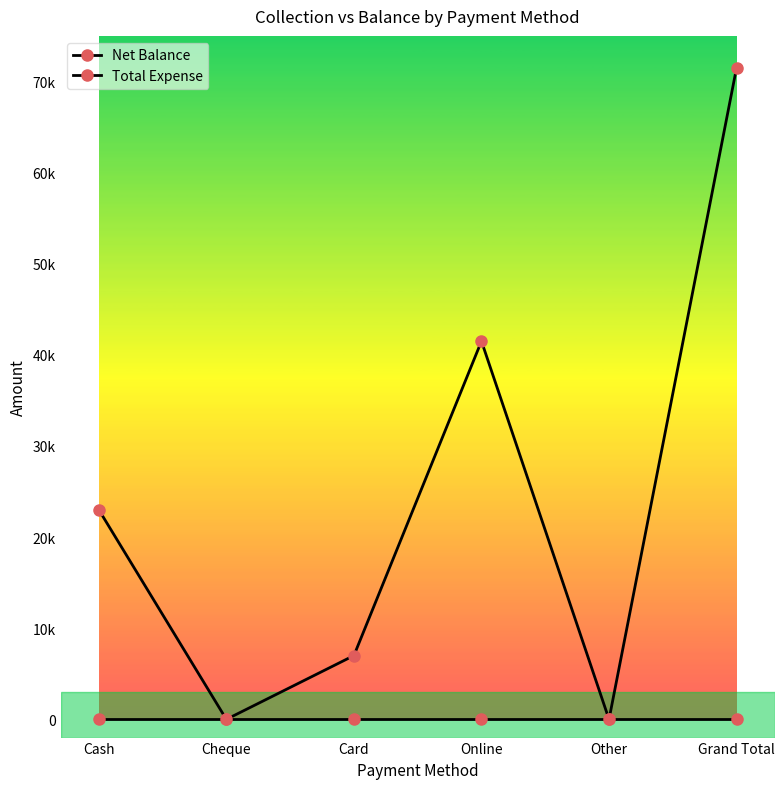

Reading right to left, transcribe all the data shown in this chart.

Net Balance: 71500	0	41500	7000	0	23000
Total Expense: 0	0	0	0	0	0